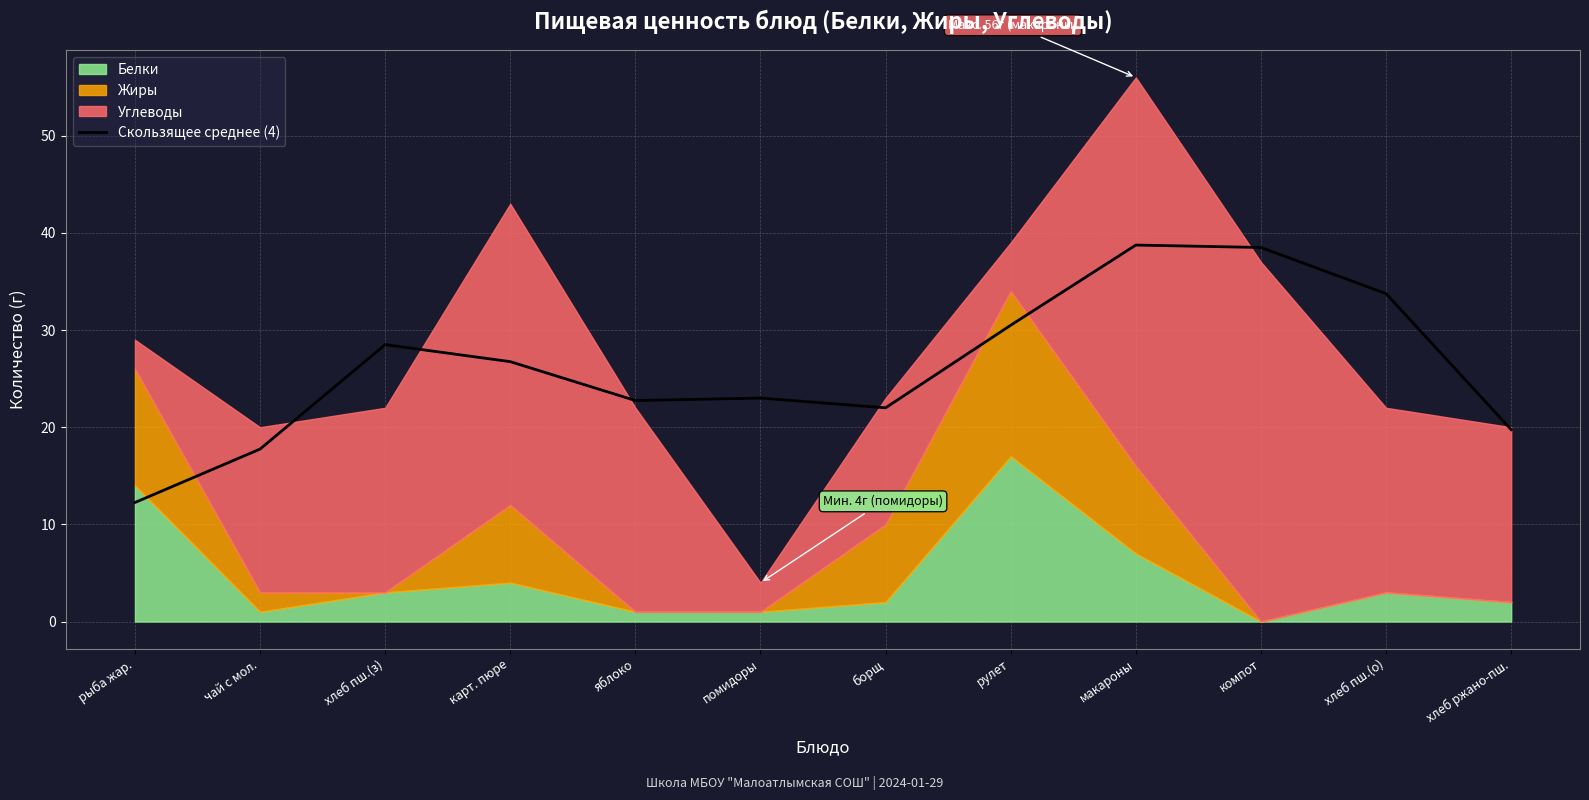

Where does the Скользящее среднее (4) series first go above 26?

хлеб пш.(з)